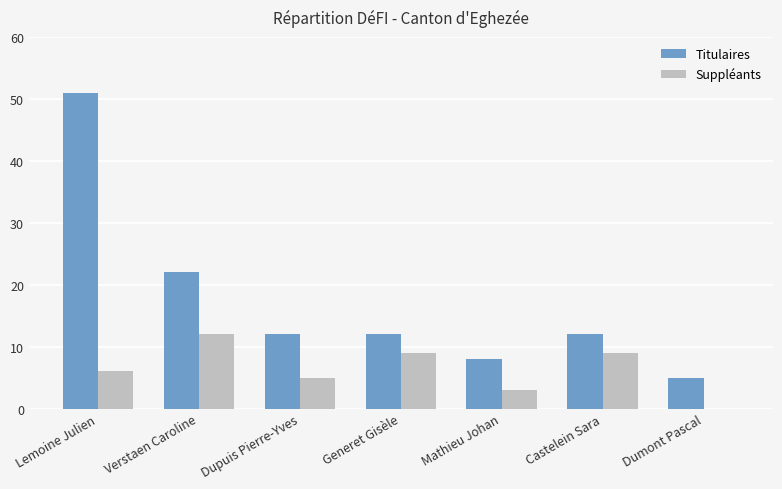

How many groups of bars are there?

7